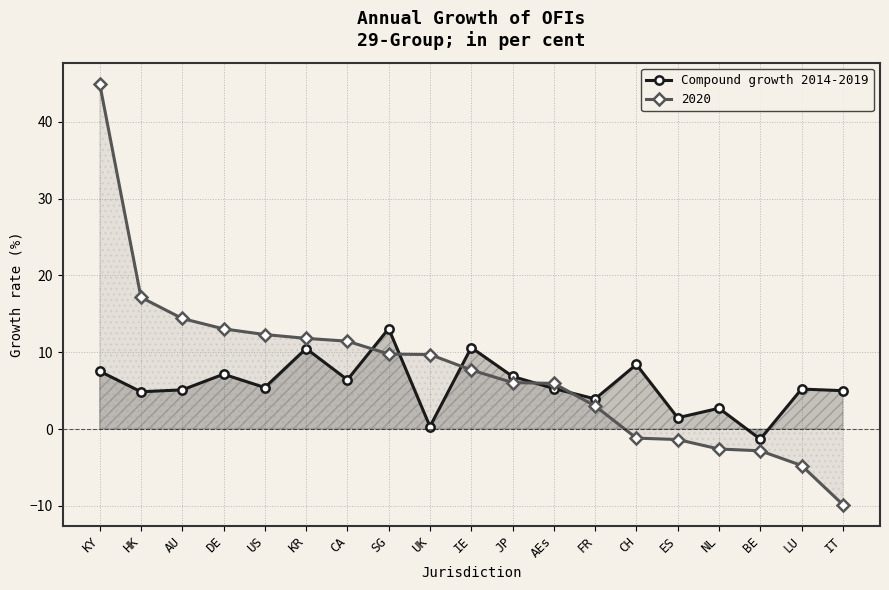

At which label is the value closest to 5?

IT